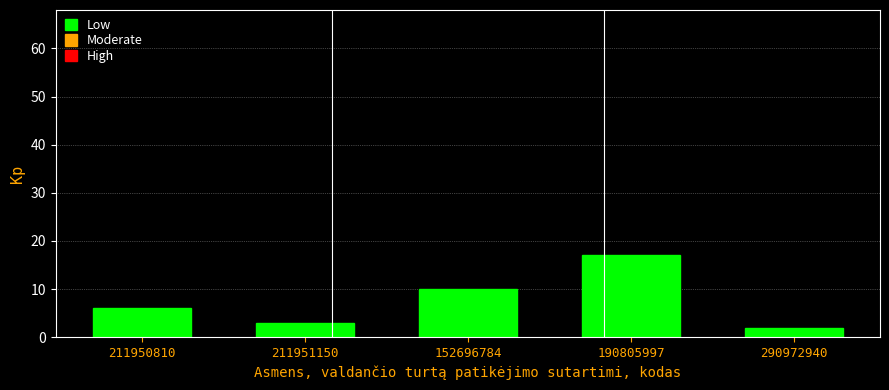

Reading left to right, extract all data points from this chart.

6	3	10	17	2